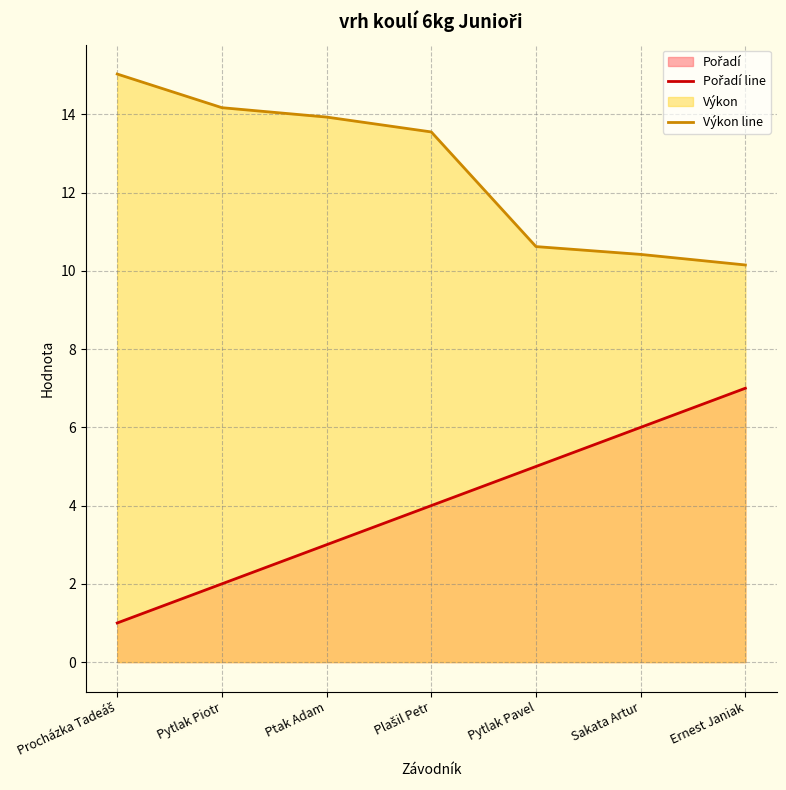

At how many categories does at least one series exceed 5?

7